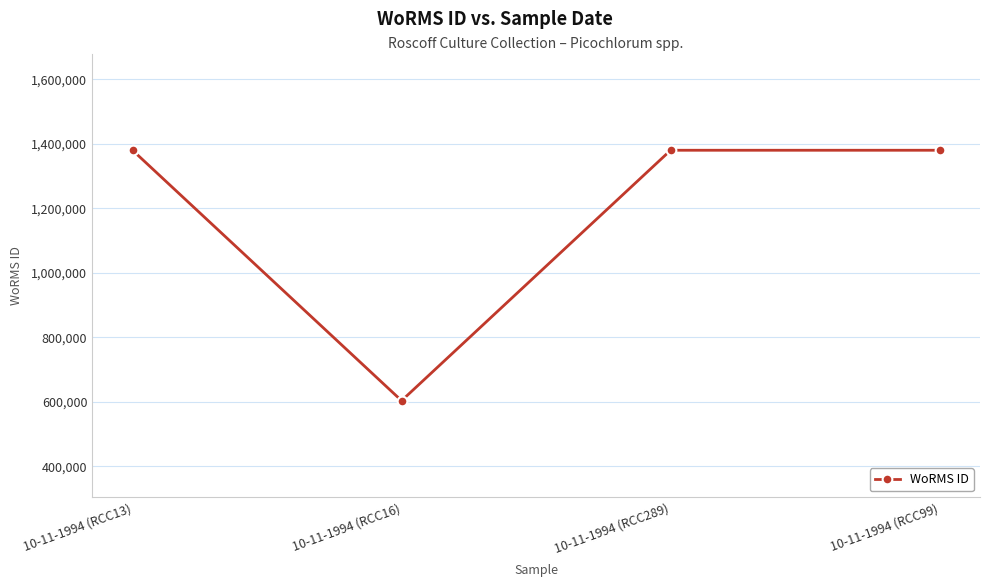

What is the maximum value shown in the chart?

1380402